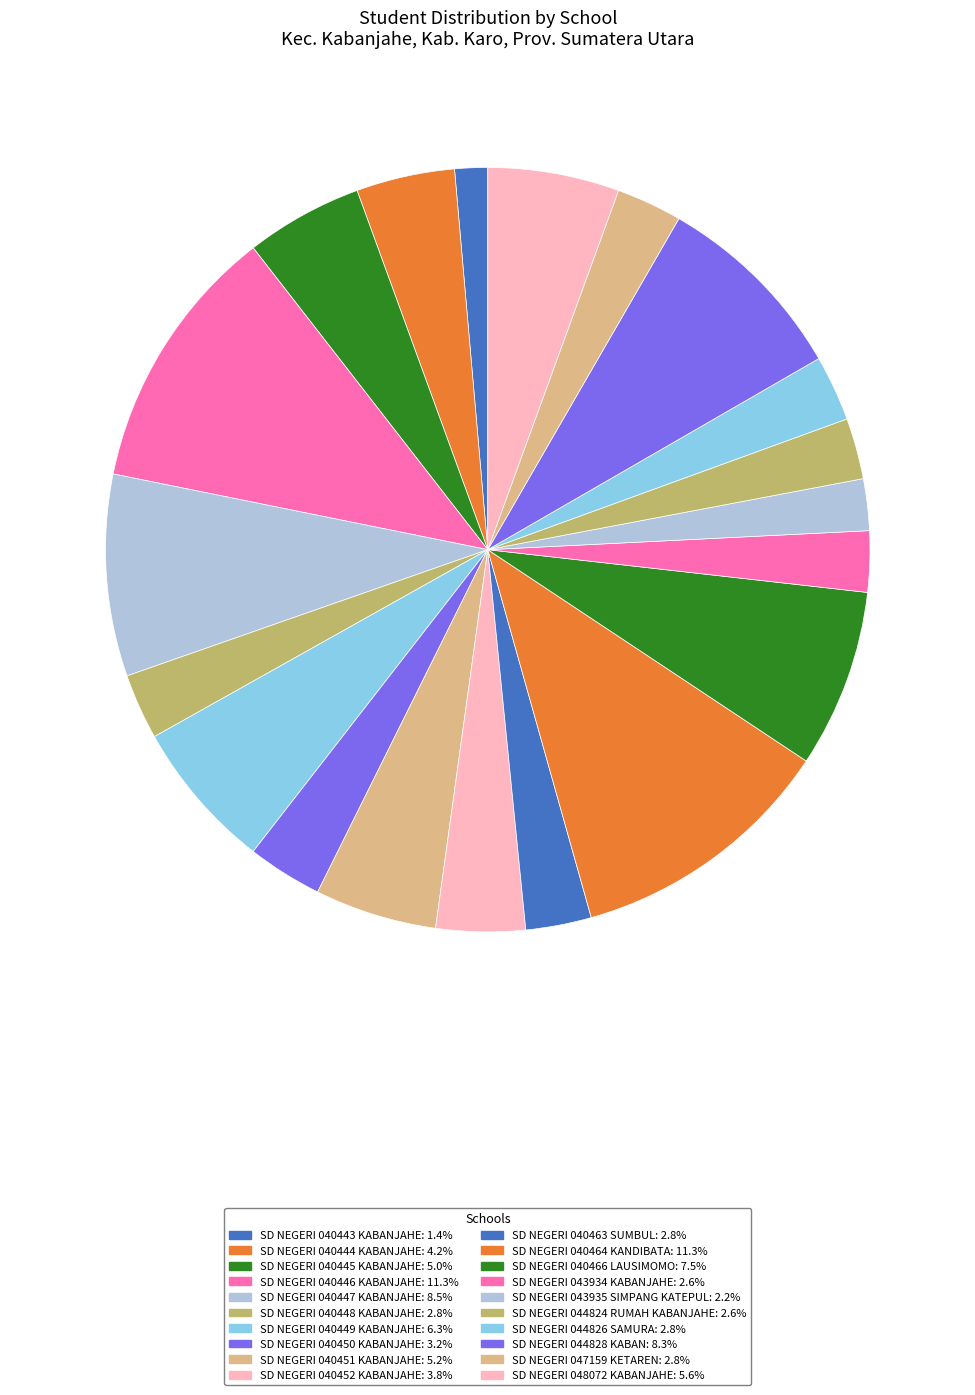

Count the number of slices in the pie.

20